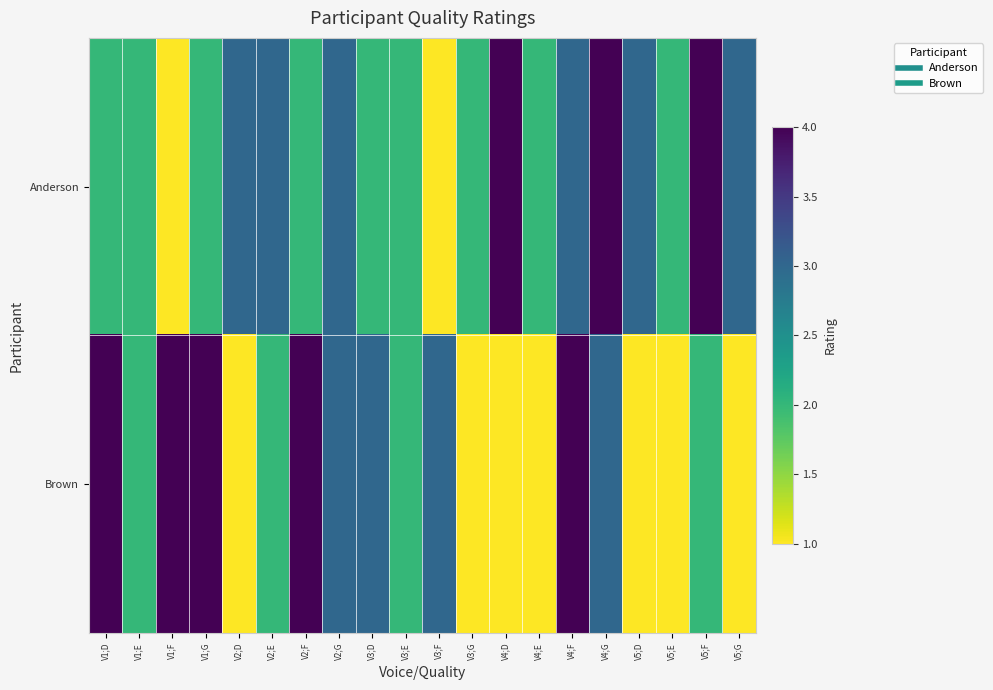

Which category has the lowest value across all series?

V1;F